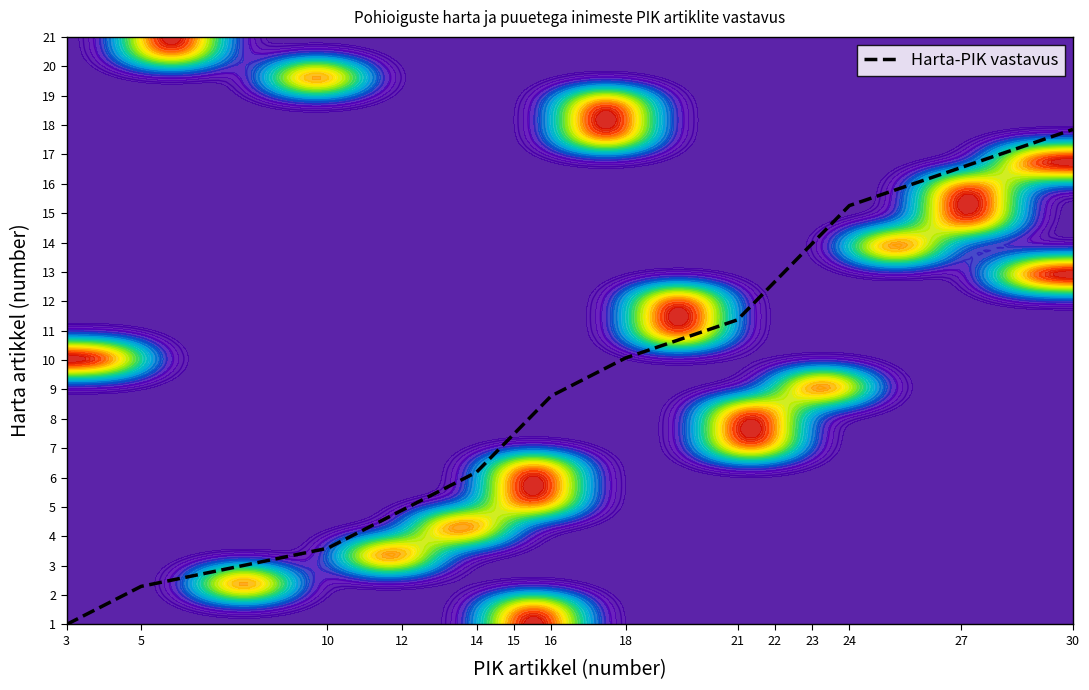

Reading right to left, list all the values displayed in this chart.

30=17.8	27=16.6	24=15.3	23=14.0	22=12.7	21=11.4	18=10.1	16=8.8	15=7.5	14=6.2	12=4.9	10=3.6	5=2.3	3=1.0